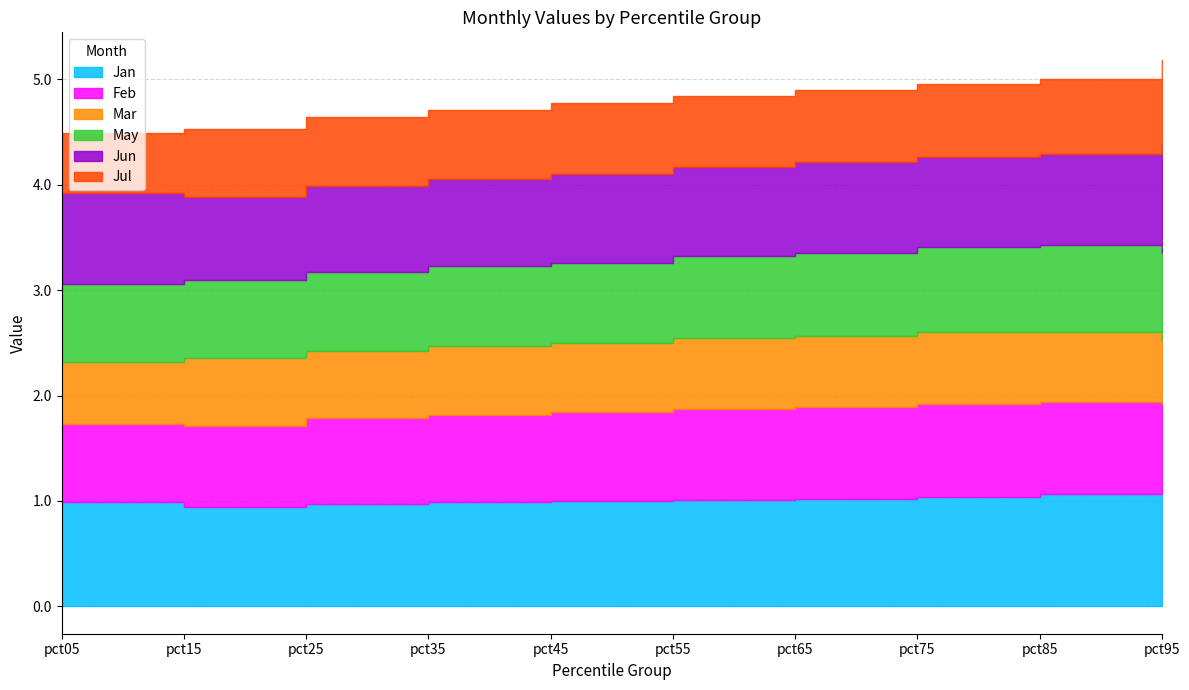

Reading left to right, what are all the values shown in this chart?

Jan: pct05=1.0	pct15=0.9	pct25=1.0	pct35=1.0	pct45=1.0	pct55=1.0	pct65=1.0	pct75=1.0	pct85=1.1	pct95=1.1
Feb: pct05=0.7	pct15=0.8	pct25=0.8	pct35=0.8	pct45=0.8	pct55=0.9	pct65=0.9	pct75=0.9	pct85=0.9	pct95=0.8
Mar: pct05=0.6	pct15=0.6	pct25=0.6	pct35=0.7	pct45=0.7	pct55=0.7	pct65=0.7	pct75=0.7	pct85=0.7	pct95=0.6
May: pct05=0.7	pct15=0.7	pct25=0.8	pct35=0.8	pct45=0.8	pct55=0.8	pct65=0.8	pct75=0.8	pct85=0.8	pct95=0.8
Jun: pct05=0.9	pct15=0.8	pct25=0.8	pct35=0.8	pct45=0.8	pct55=0.8	pct65=0.9	pct75=0.9	pct85=0.9	pct95=1.0
Jul: pct05=0.6	pct15=0.6	pct25=0.7	pct35=0.7	pct45=0.7	pct55=0.7	pct65=0.7	pct75=0.7	pct85=0.7	pct95=0.8